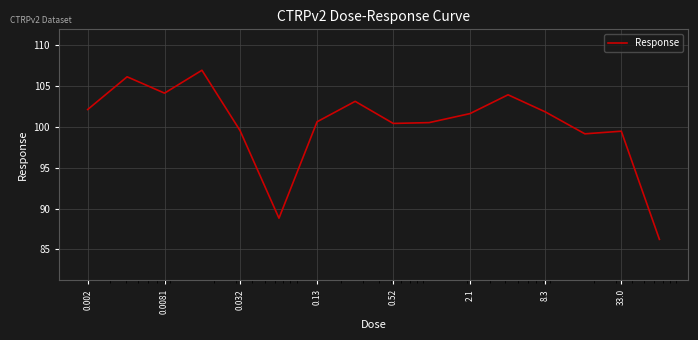

What is the smallest value displayed?

86.2